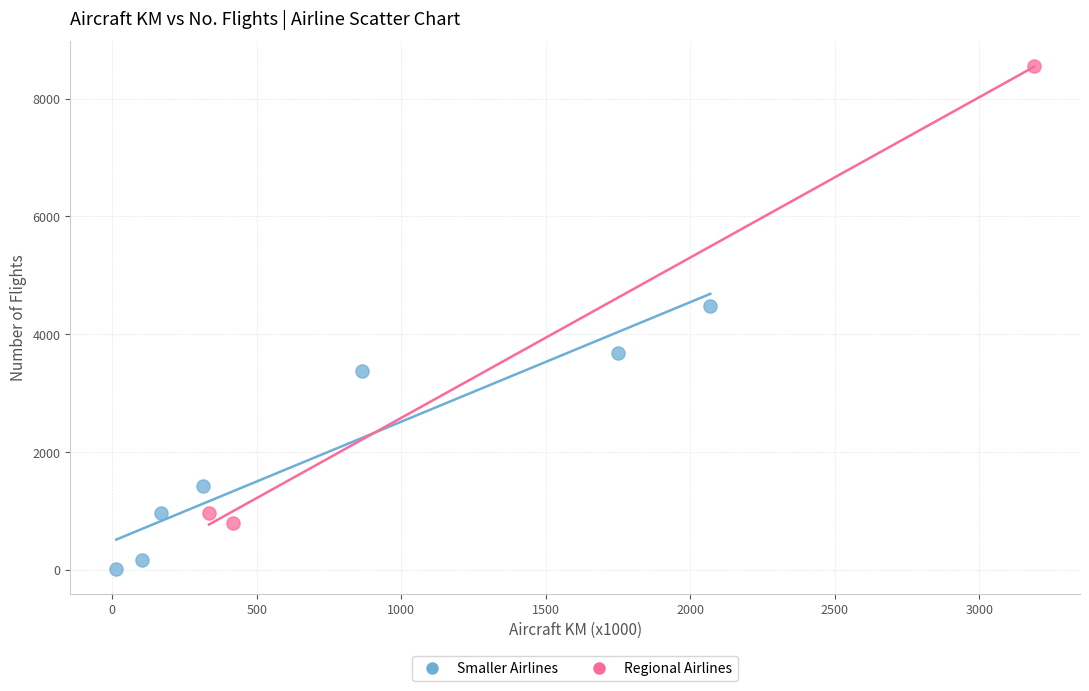

Which series reaches the minimum Y coordinate?

Smaller Airlines